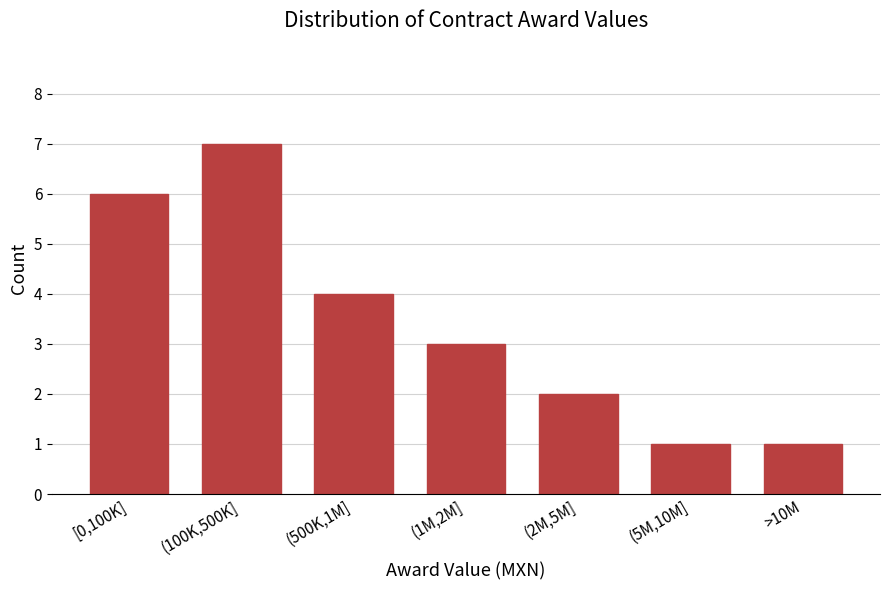

Reading left to right, what are all the values shown in this chart?

6	7	4	3	2	1	1